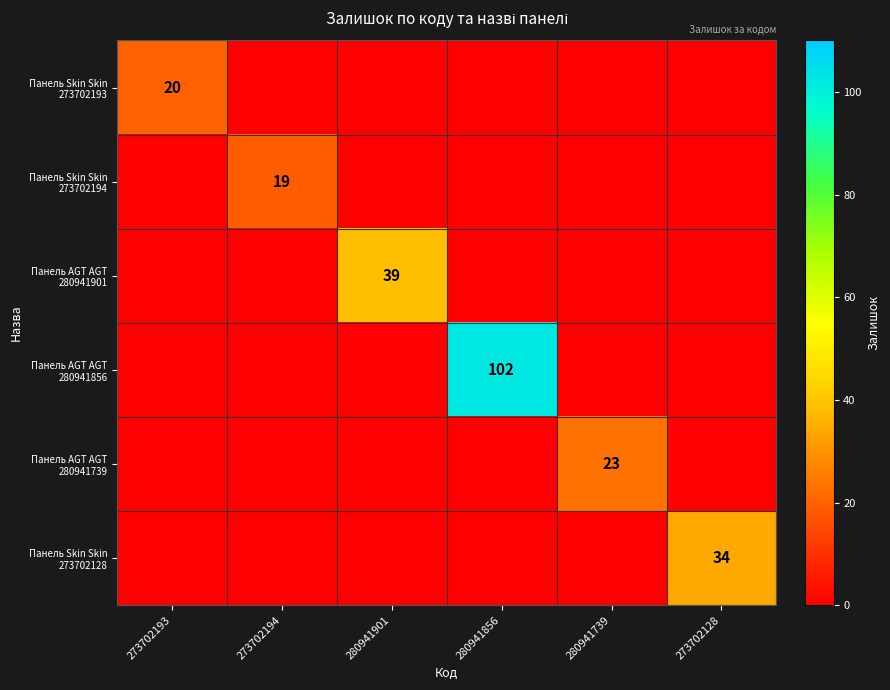

What is the spread (max minus min) of values at 280941739?

23